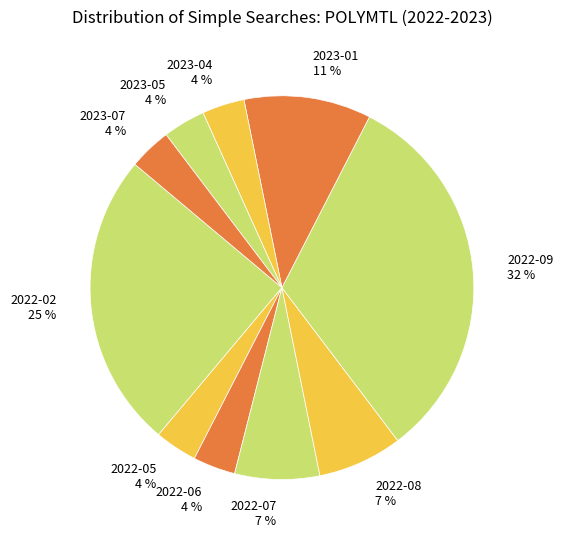

The 2022-08 slice represents 13% of the pie. True or false?

False